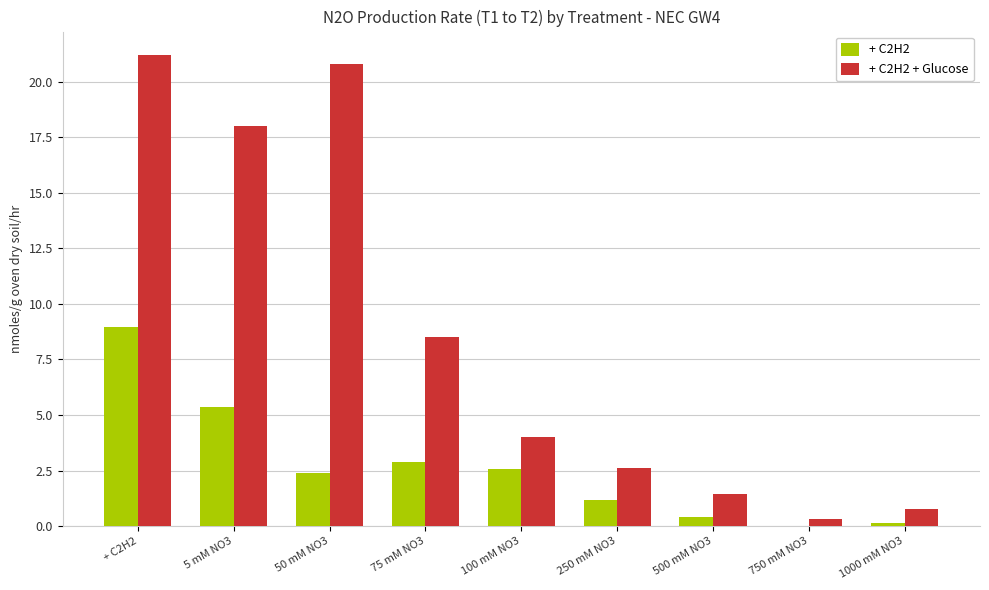

What is the highest value of the + C2H2 series?

9.0